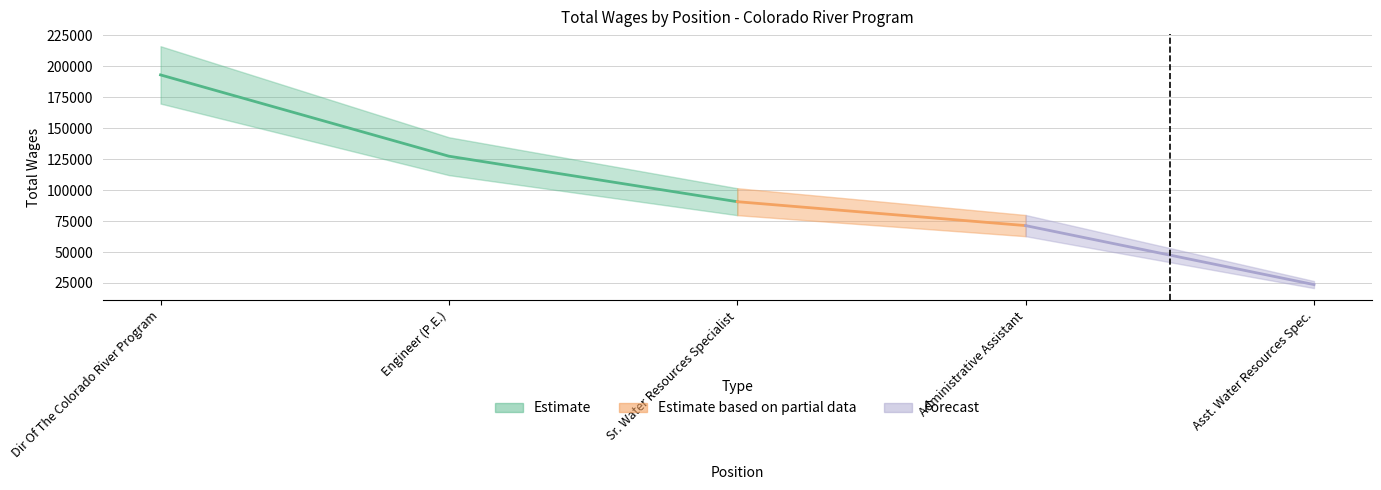

What is the difference between the second highest and second lowest values?

55997